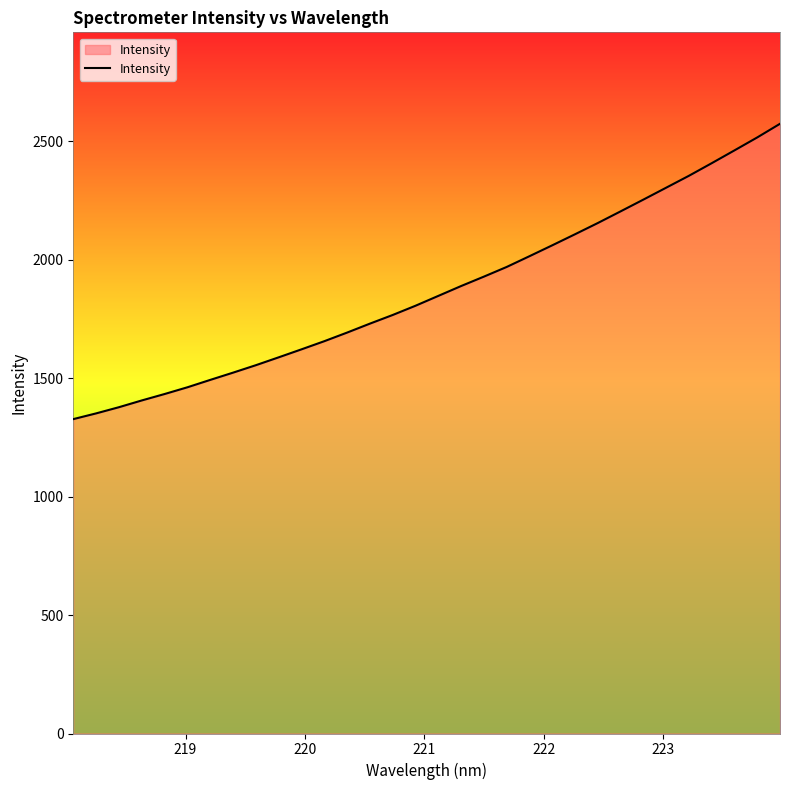

What is the maximum value shown in the chart?

2573.9